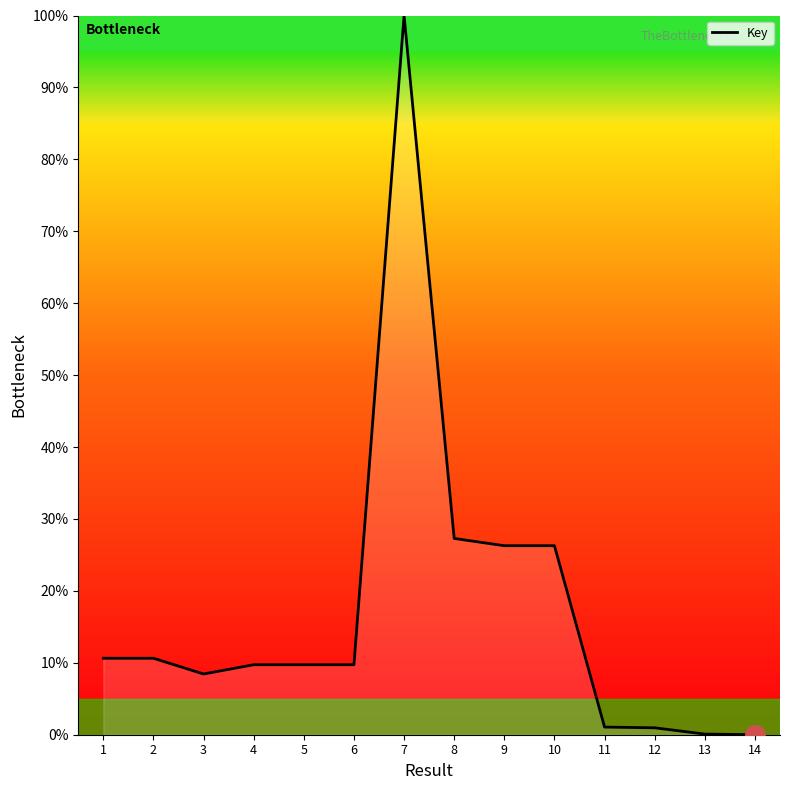

What is the sum of the values at 3 and 12?

9.4